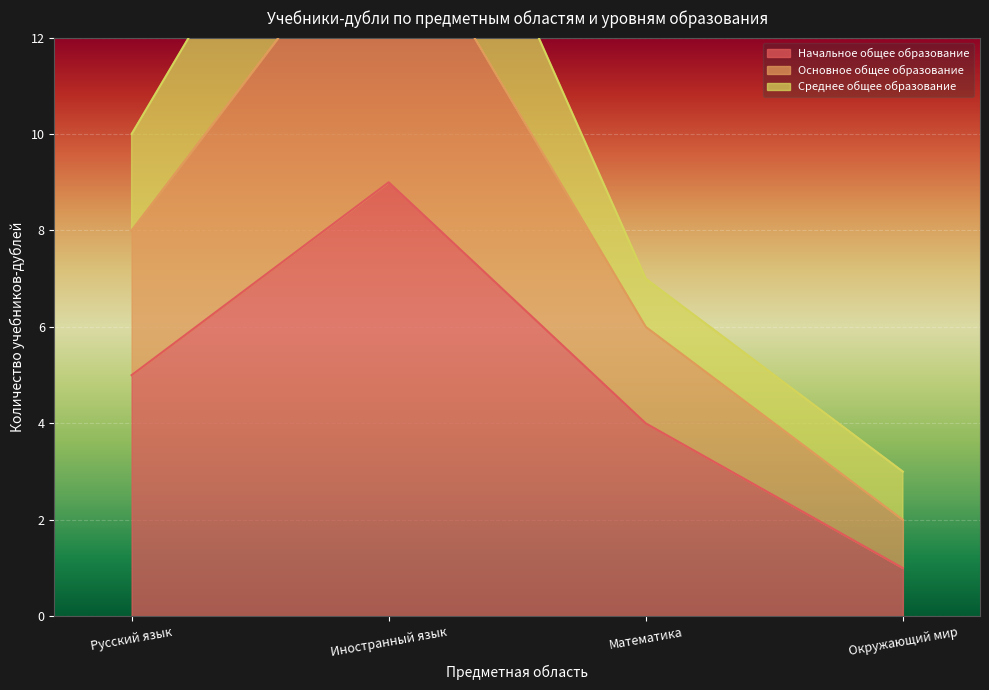

What is the spread (max minus min) of values at Иностранный язык?

10